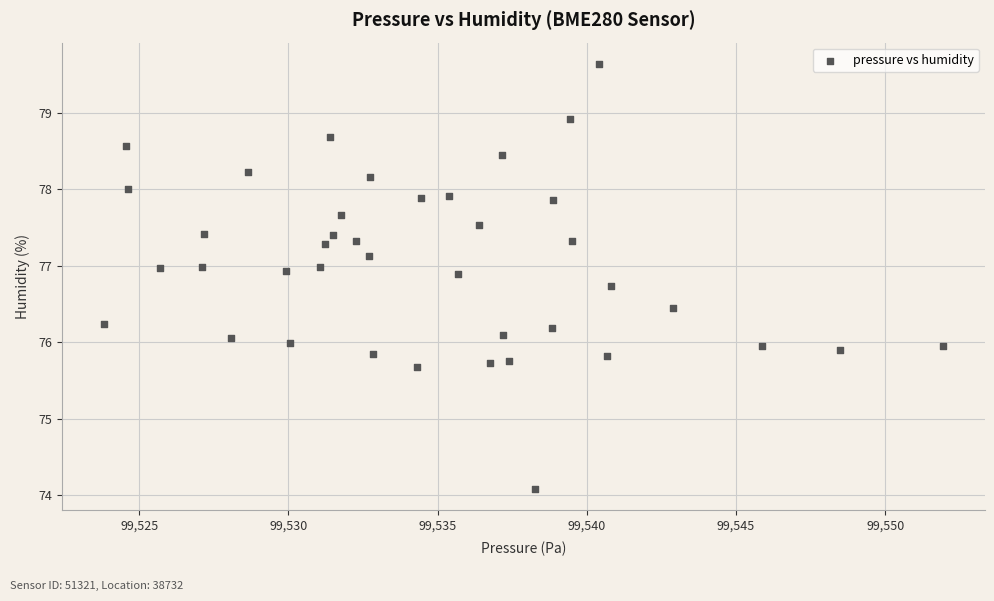

What is the range of Y values (max minus min)?

5.6